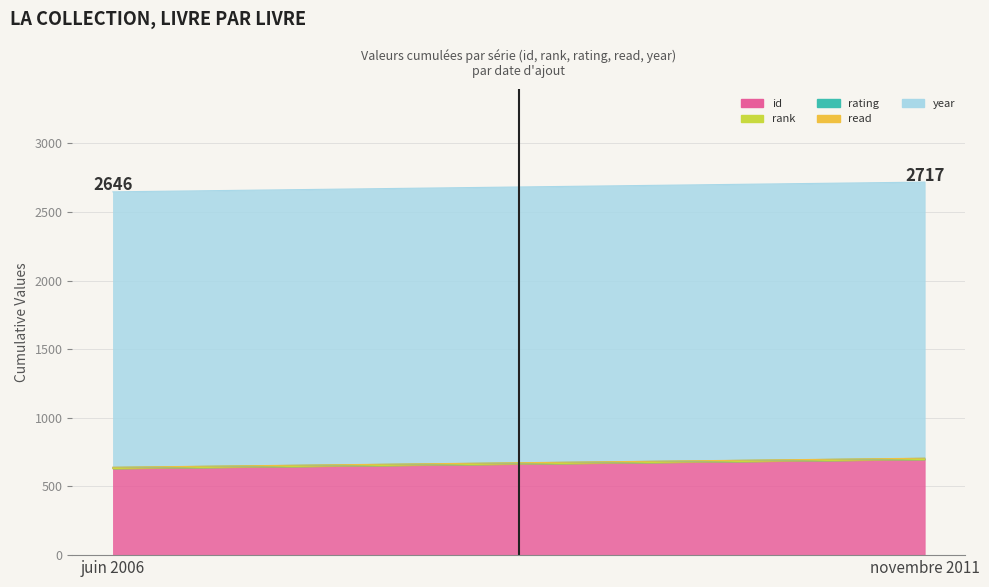

Which category has the highest value across all series?

novembre 2011